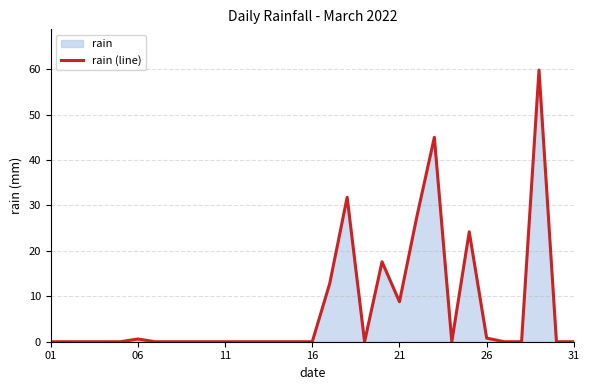

How many lines are shown in the chart?

1